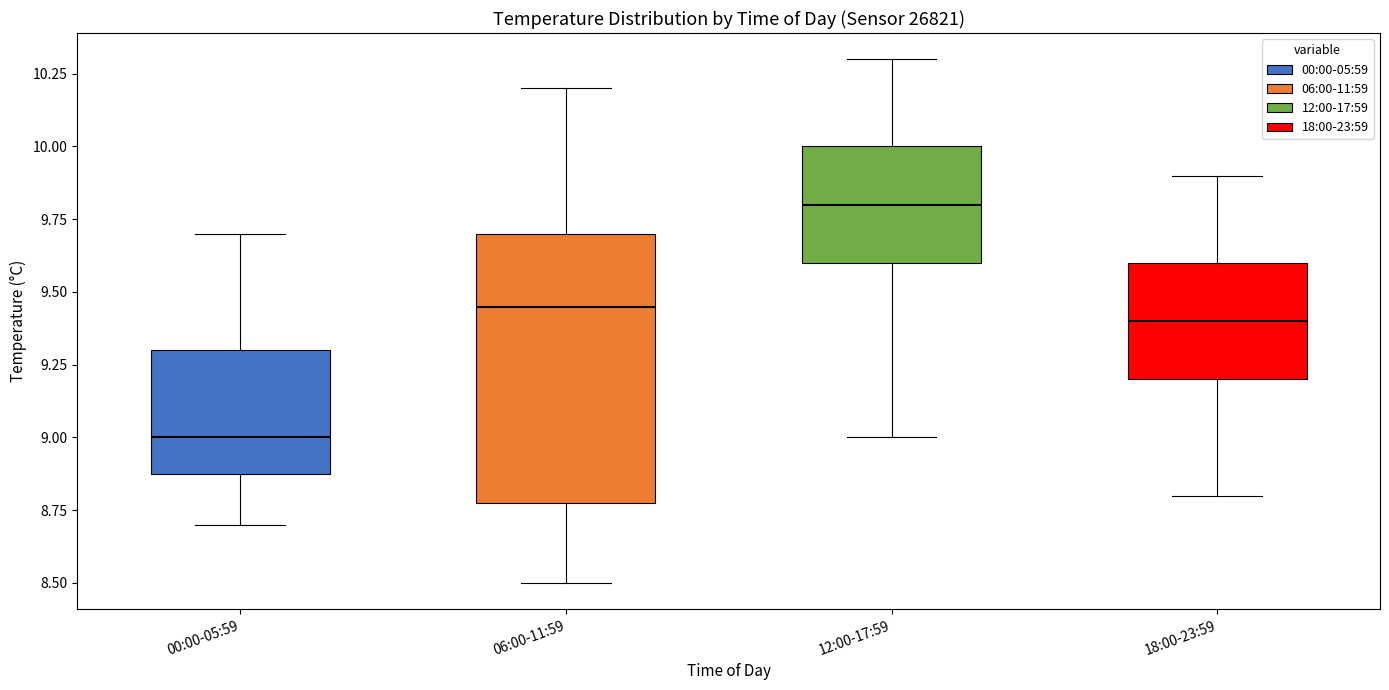

Which box has the lowest median line?

00:00-05:59